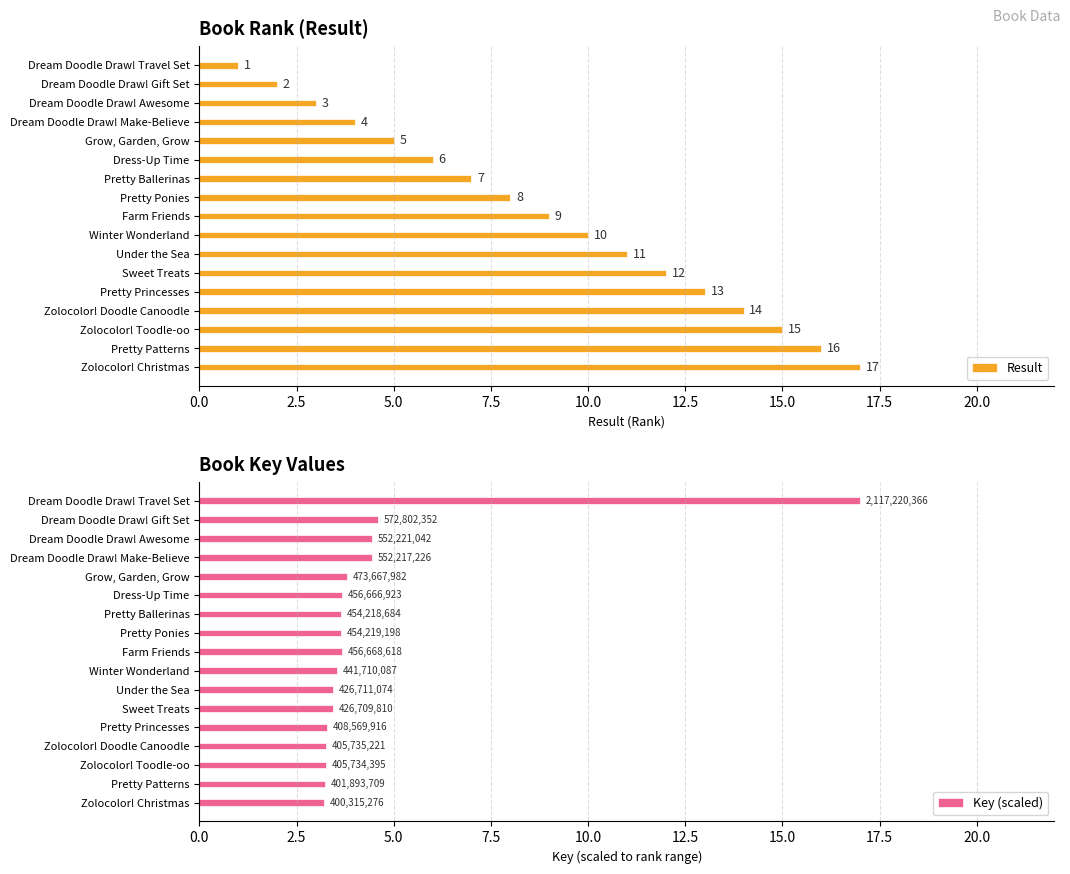

The Result series shows 8 at Pretty Ponies. True or false?

True